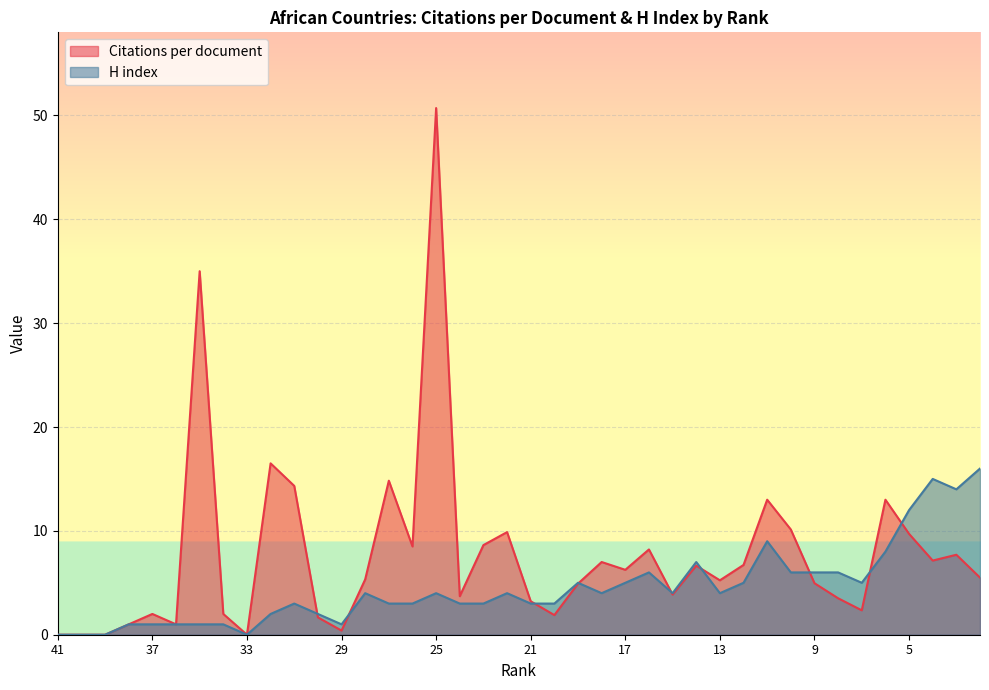

What is the greatest value displayed?

50.7